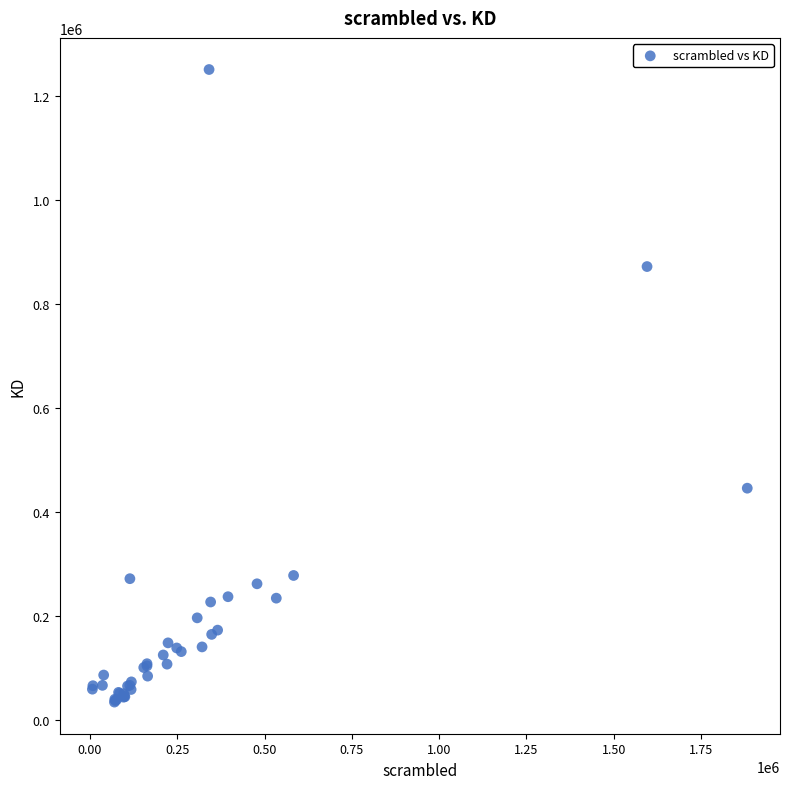

What Y value in the scatter plot is closest to 642272?

445530.2